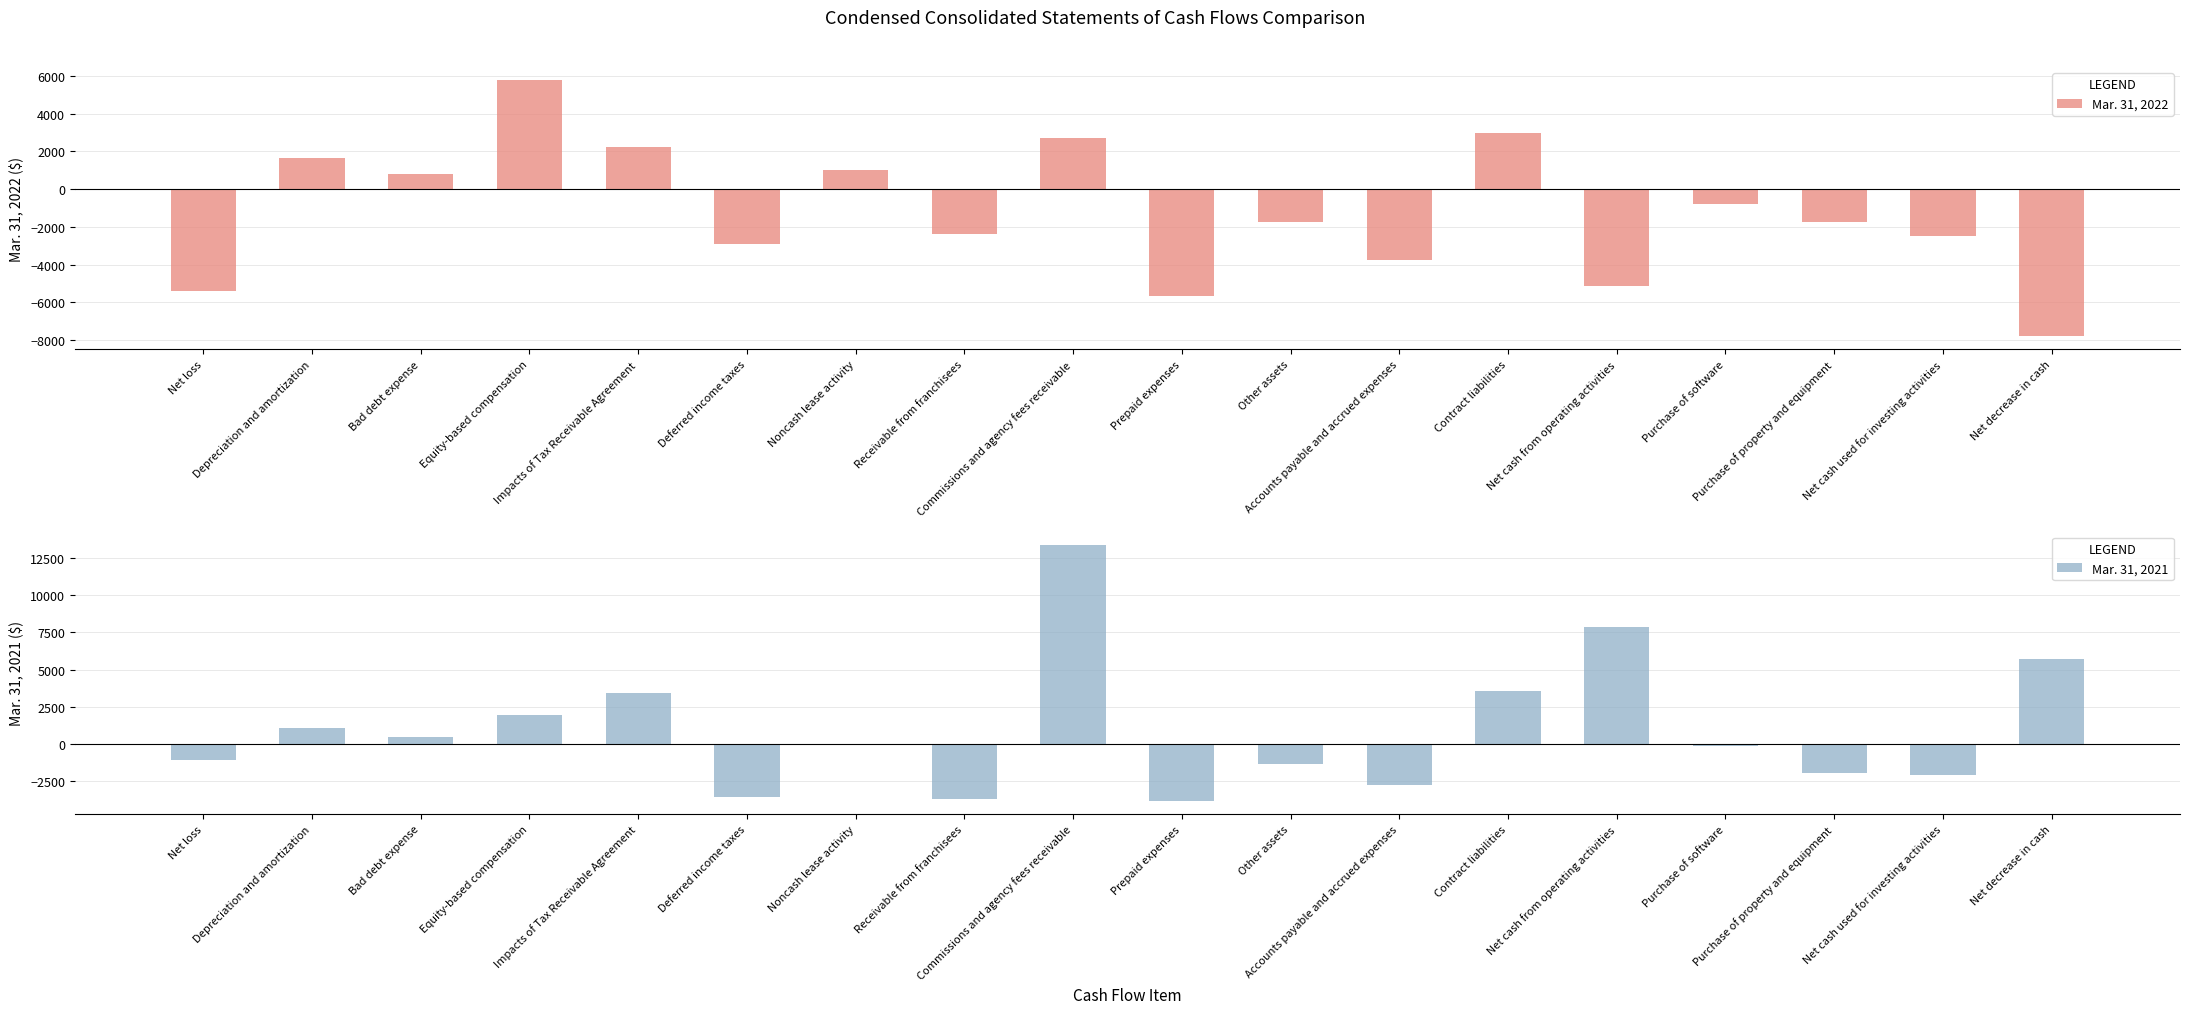

What is the difference between the highest and lowest values at Other assets?

406